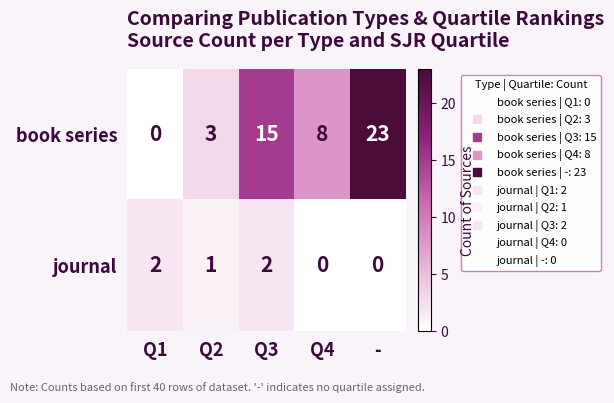

The journal series shows 2 at Q1. True or false?

True